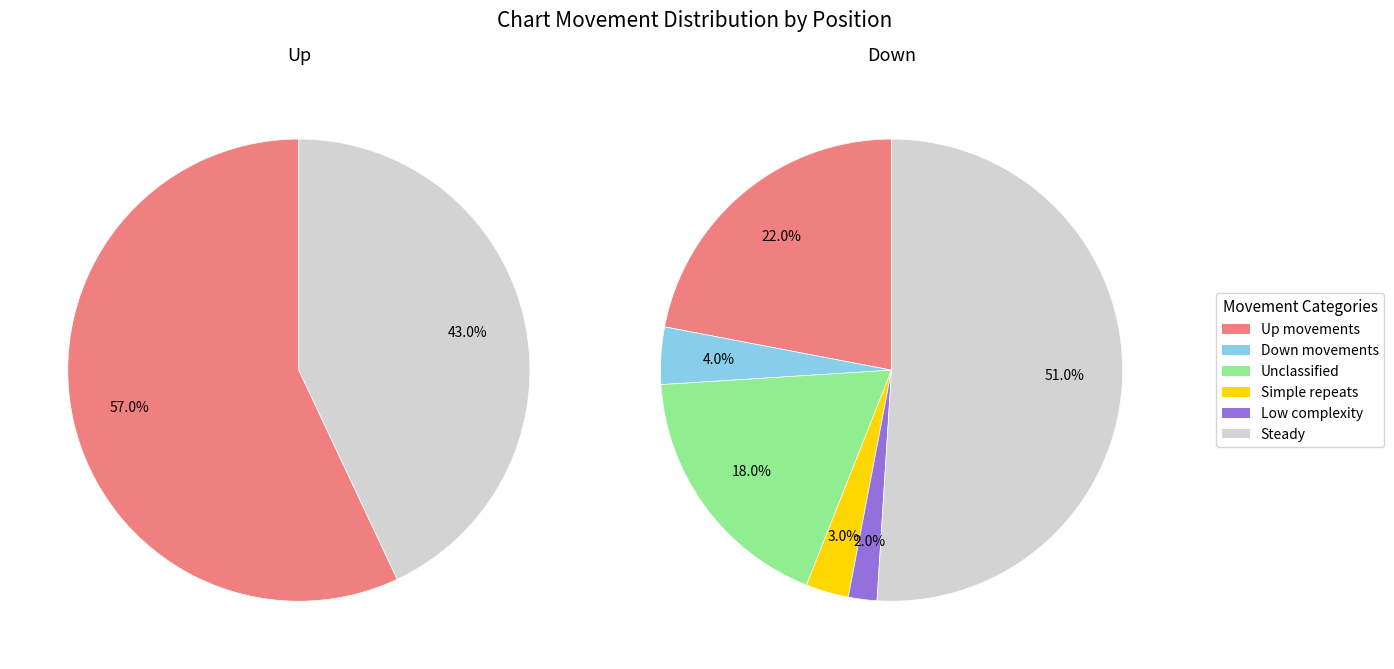

How many segments does this pie chart have?

2